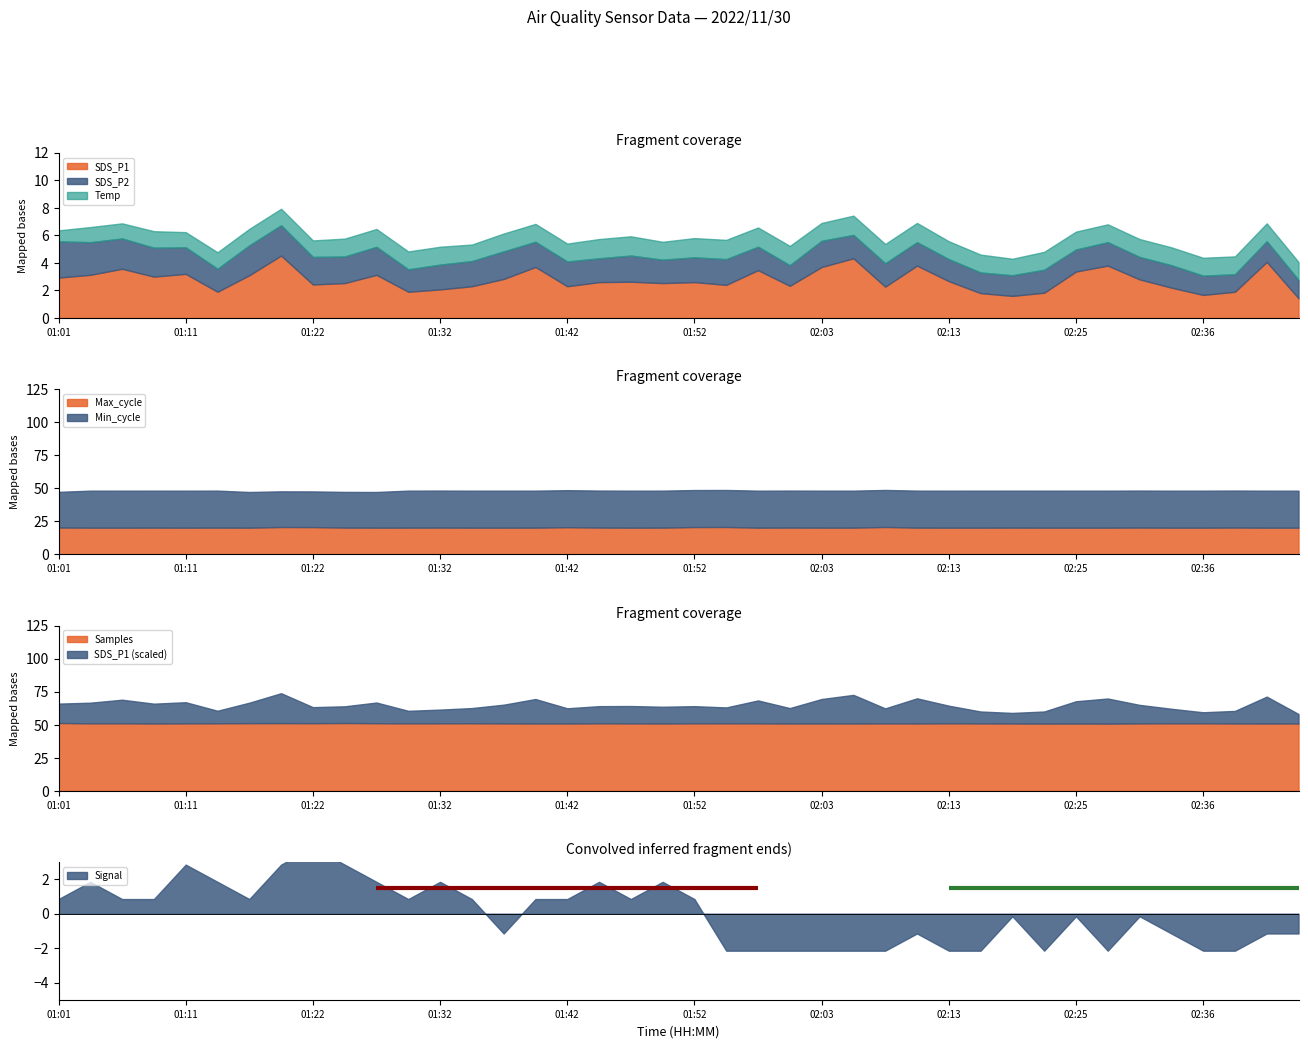

The Min_cycle series shows 28.0 at 01:06. True or false?

True